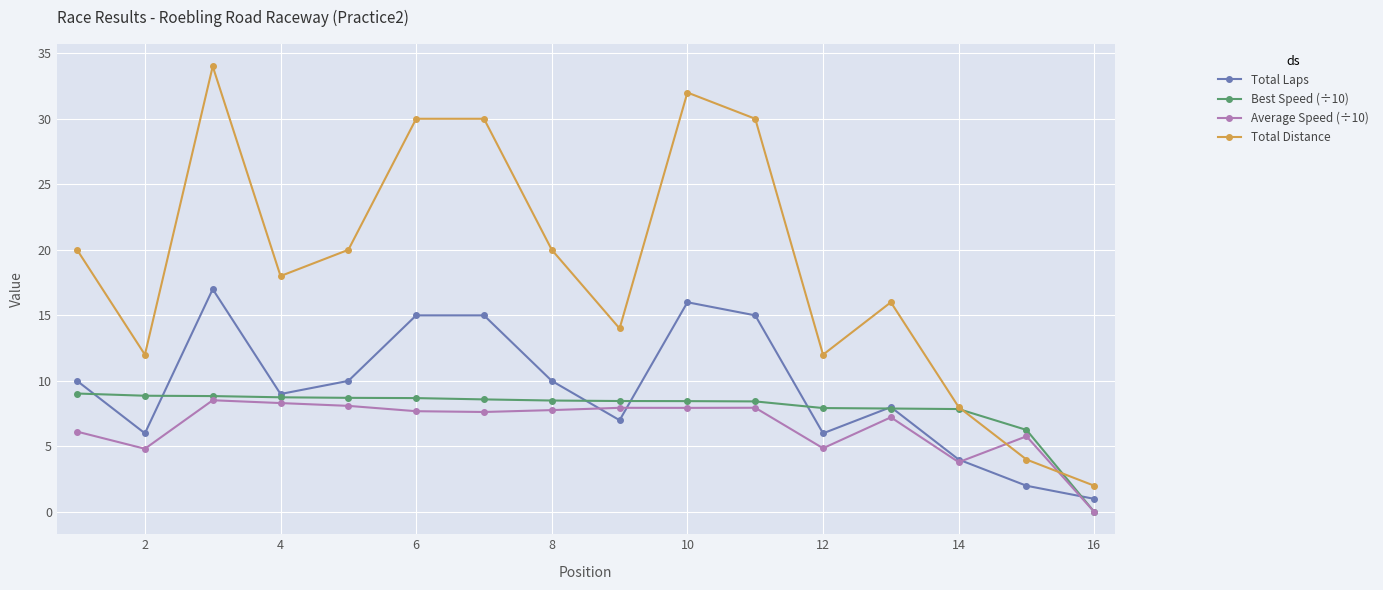

What is the sum of all Best Speed (÷10) values?

125.3